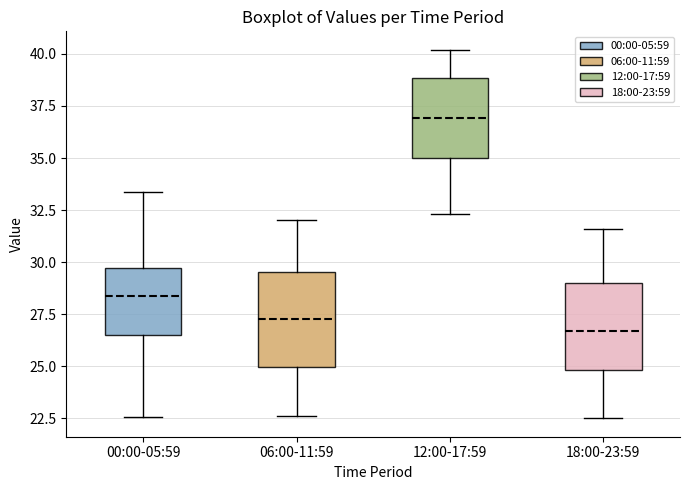

Reading left to right, read every box against the y-axis: the position of its median line, the range the box covers, and the ends of its whiskers. The values are not printed on the chart, so give them approximately, as read against the axis.

00:00-05:59: median 28.5, box 26.5 to 29.5, whiskers 22.5 to 33.5
06:00-11:59: median 27.5, box 25.0 to 29.5, whiskers 22.5 to 32.0
12:00-17:59: median 37.0, box 35.0 to 39.0, whiskers 32.5 to 40.0
18:00-23:59: median 26.5, box 25.0 to 29.0, whiskers 22.5 to 31.5